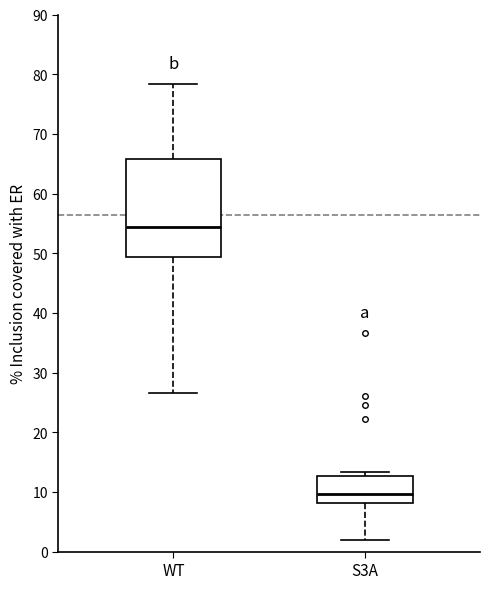

Where is the lower edge of the box for WT on the y-axis? The values are not printed on the chart, so give them approximately, as read against the axis.

49